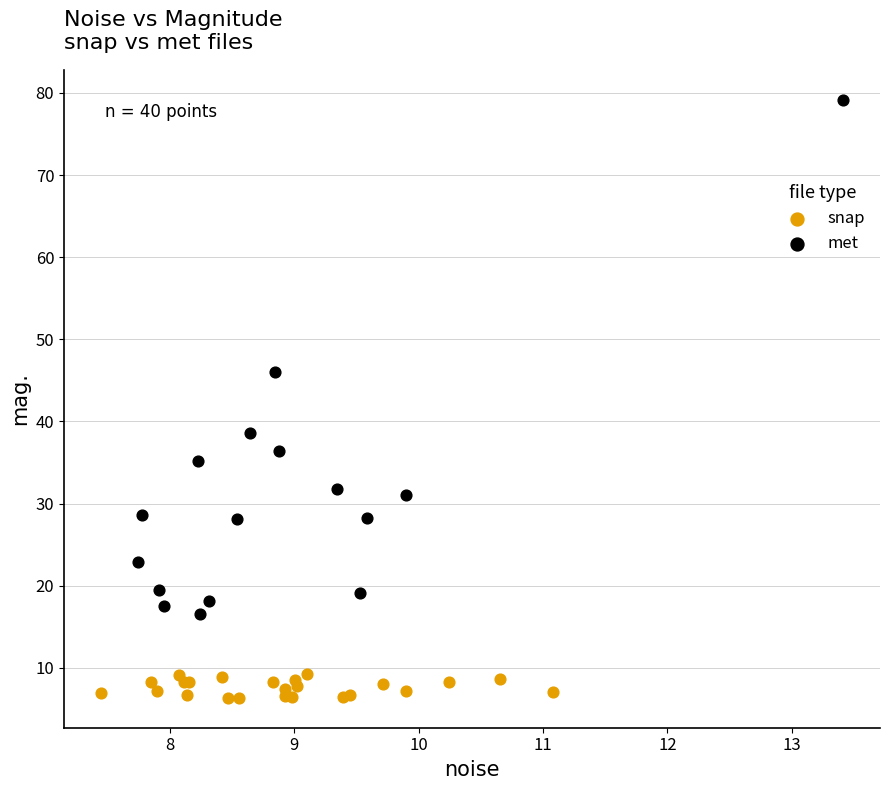

Which series contains the lowest Y value?

snap